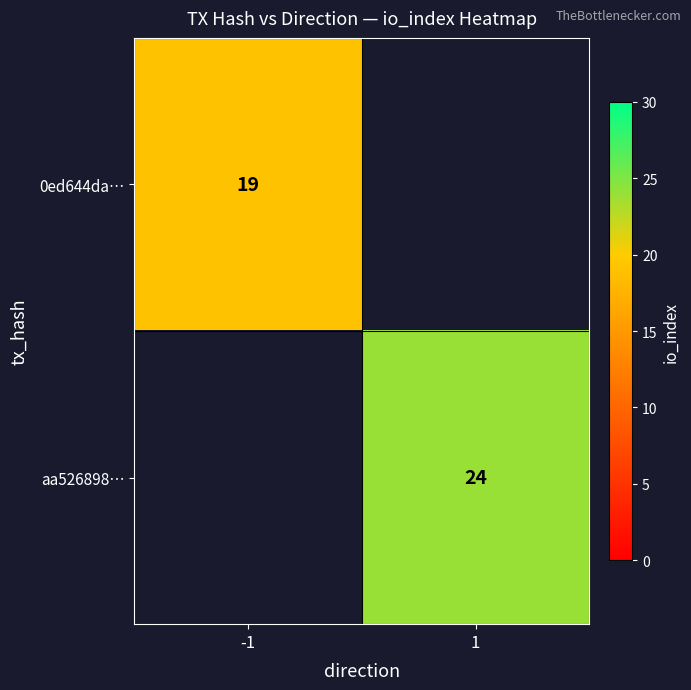

The 0ed644da… series shows 25 at -1. True or false?

False